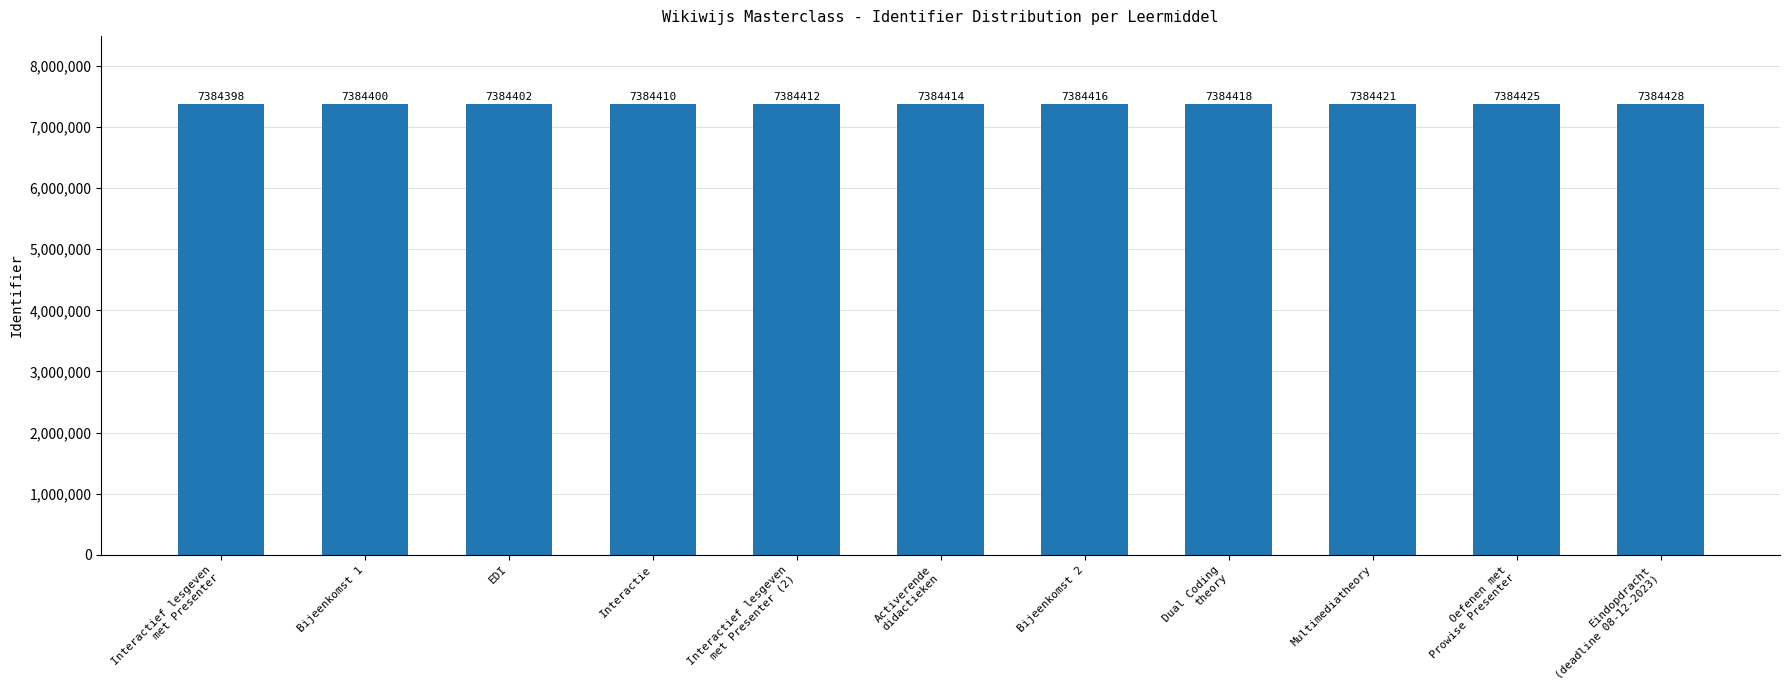

List the labels in order of value, smallest first.

Interactief lesgeven
met Presenter, Bijeenkomst 1, EDI, Interactie, Interactief lesgeven
met Presenter (2), Activerende
didactieken, Bijeenkomst 2, Dual Coding
theory, Multimediatheory, Oefenen met
Prowise Presenter, Eindopdracht
(deadline 08-12-2023)